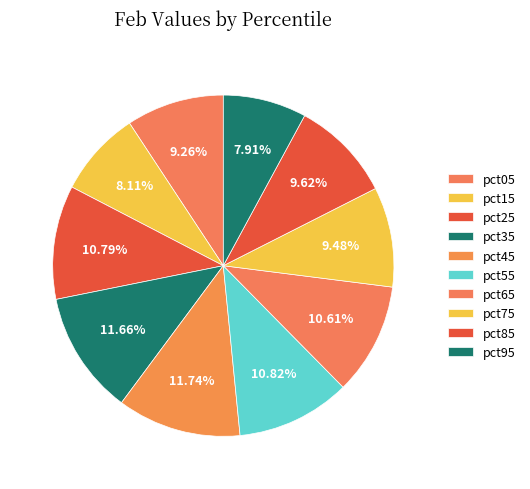

Combined, do pct85 and pct15 account for over 50%?

No